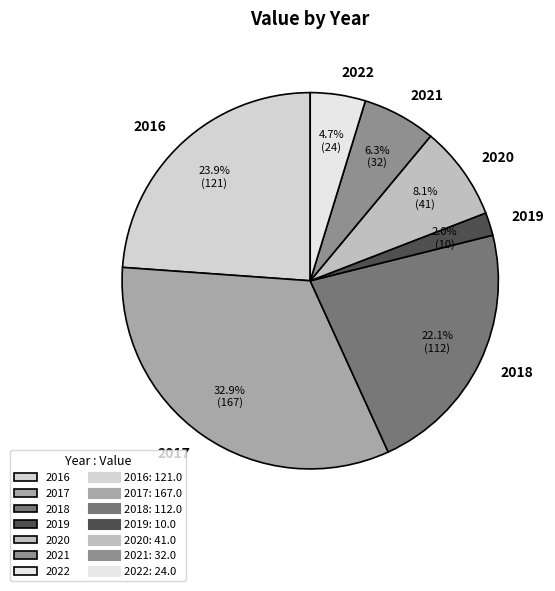

How many slices are in this pie chart?

7